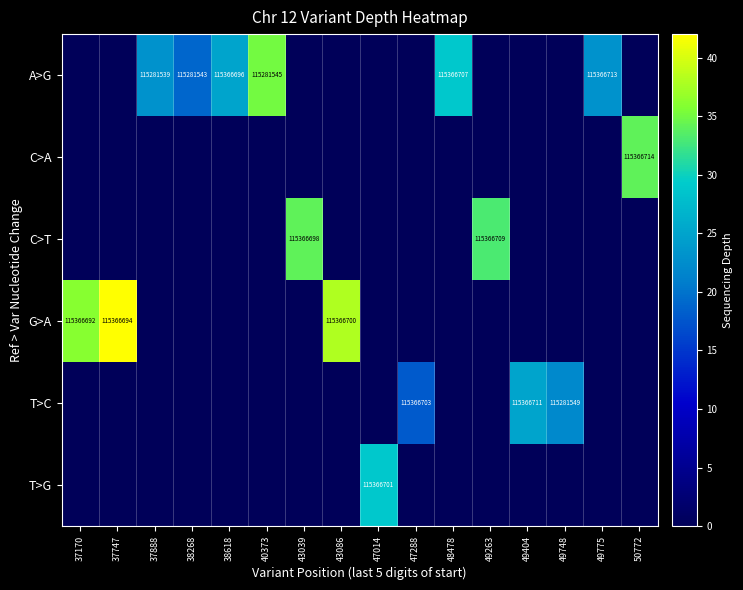

Which category has the highest value across all series?

37747